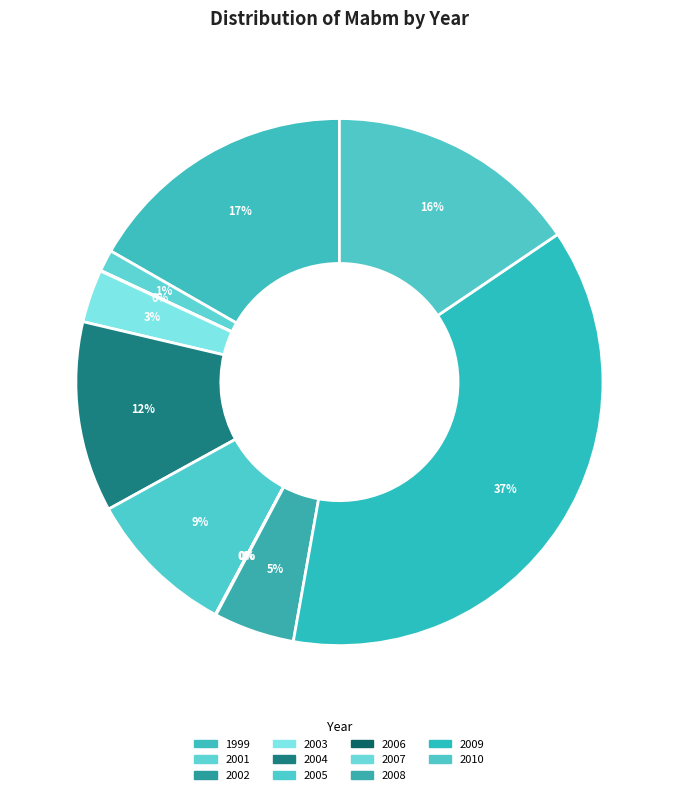

To the nearest percent, what portion does 2009 represent?

37%